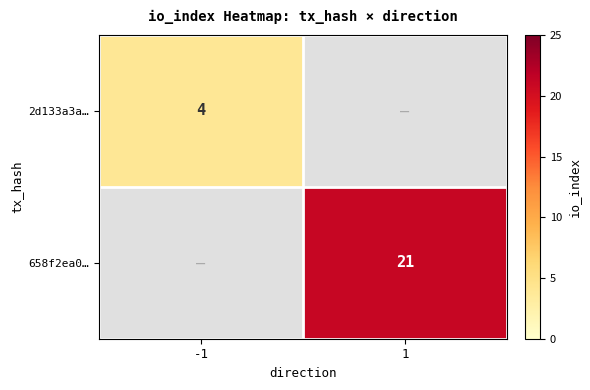

Is it true that 658f2ea0… equals 35 at 1?

False